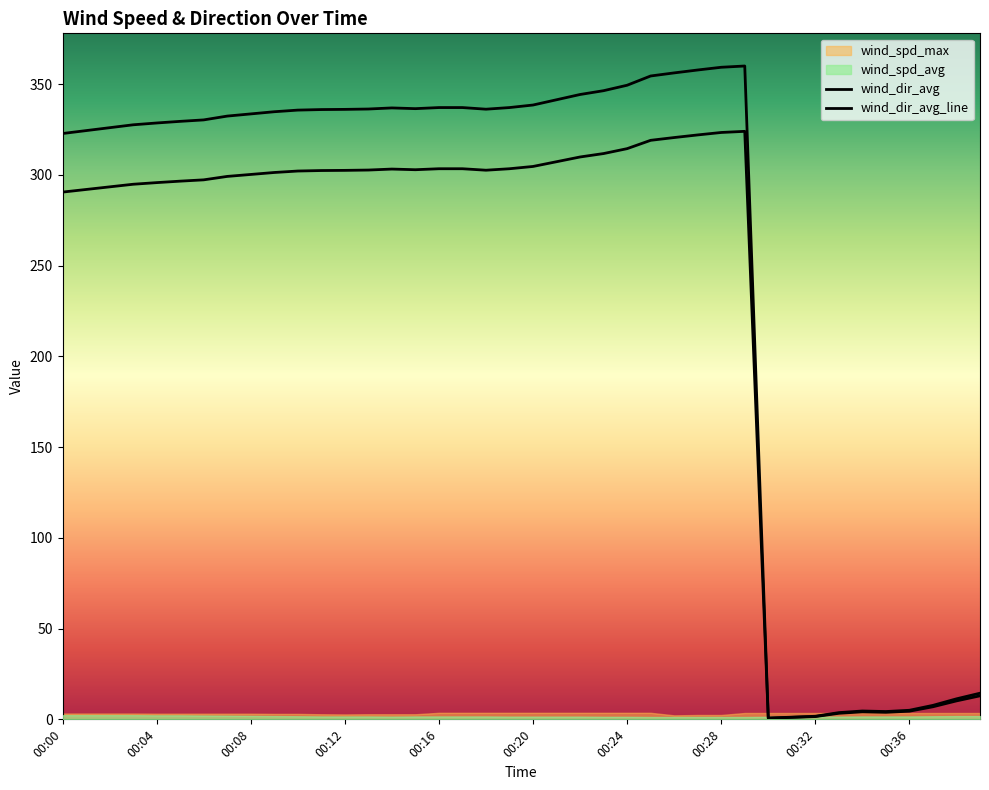

At which category does wind_dir_avg_line reach its first local valley?

15